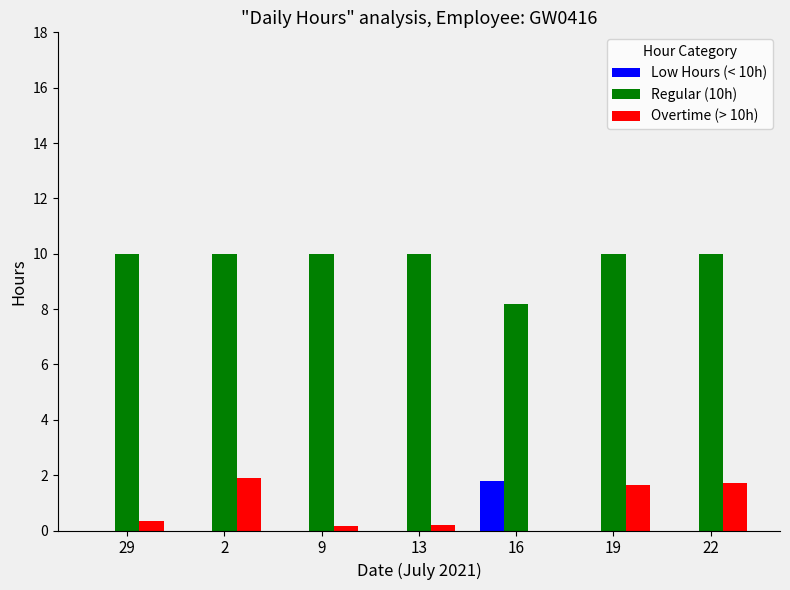

Where is Overtime (> 10h) nearest to the value 0?

16